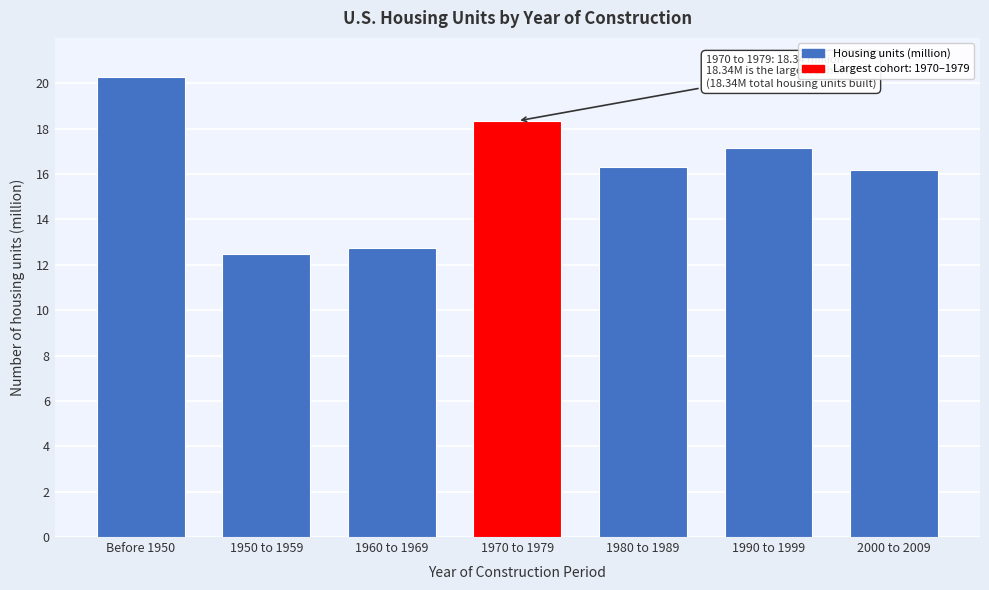

Reading right to left, list all the values displayed in this chart.

2000 to 2009=16.2	1990 to 1999=17.2	1980 to 1989=16.3	1970 to 1979=18.3	1960 to 1969=12.8	1950 to 1959=12.5	Before 1950=20.3